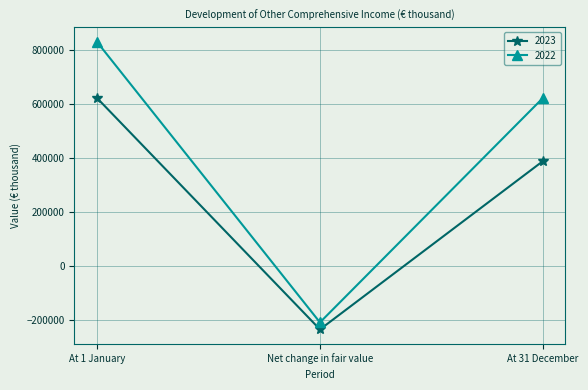

At At 1 January, list the series in order from largest to smallest.

2022, 2023